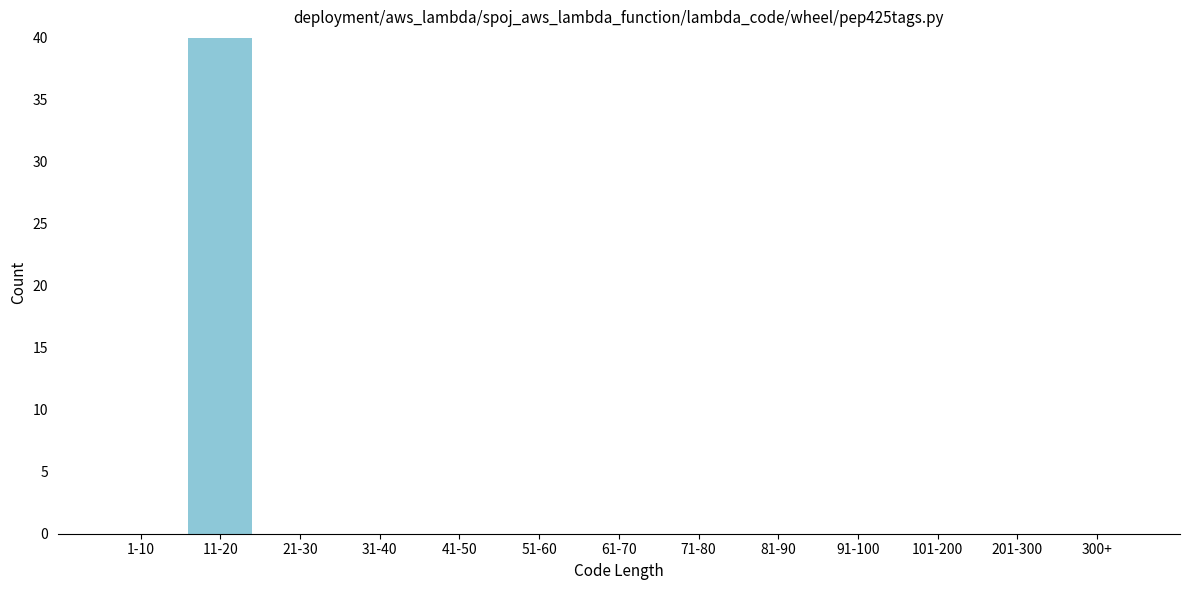

Reading left to right, transcribe all the data shown in this chart.

1-10=0	11-20=40	21-30=0	31-40=0	41-50=0	51-60=0	61-70=0	71-80=0	81-90=0	91-100=0	101-200=0	201-300=0	300+=0